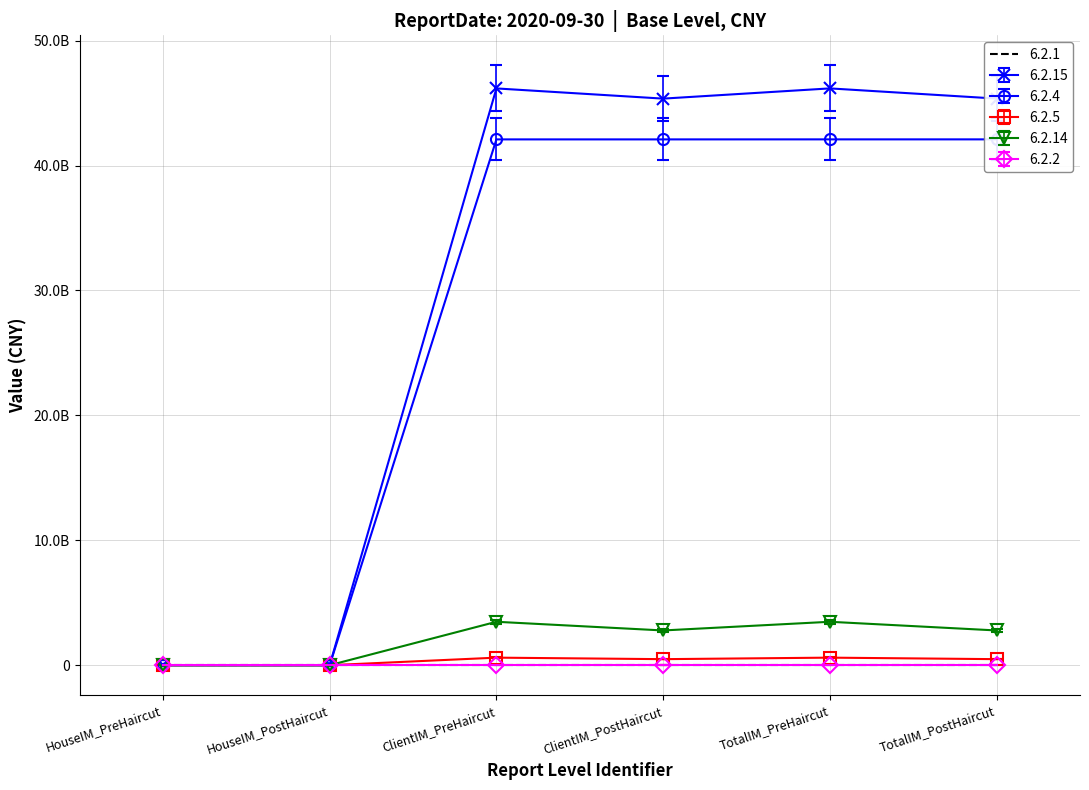

Is it true that 6.2.4 equals 0.0 at HouseIM_PreHaircut?

True